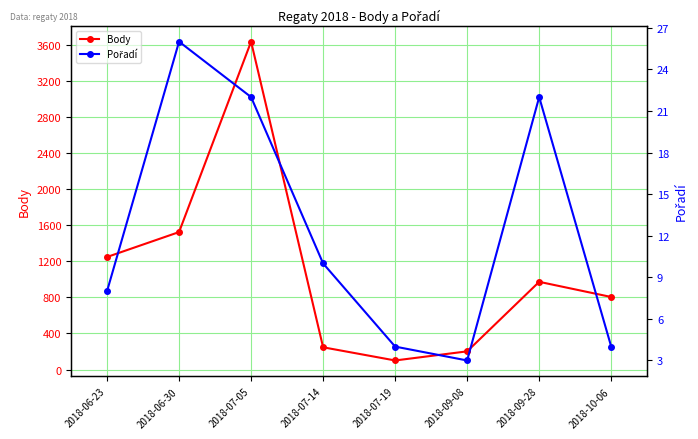

At 2018-07-19, list the series in order from smallest to largest.

Pořadí, Body